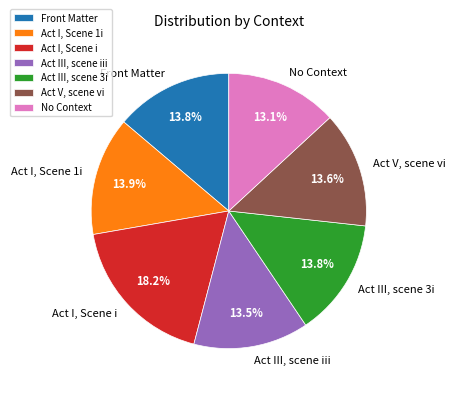

Between No Context and Act III, scene 3i, which is larger?

Act III, scene 3i